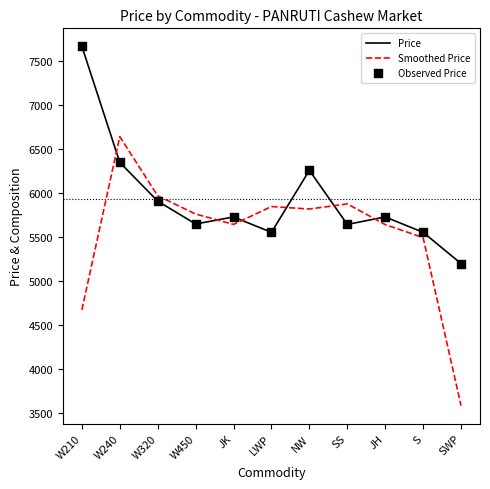

What is the total value across all series at W210?

12343.3